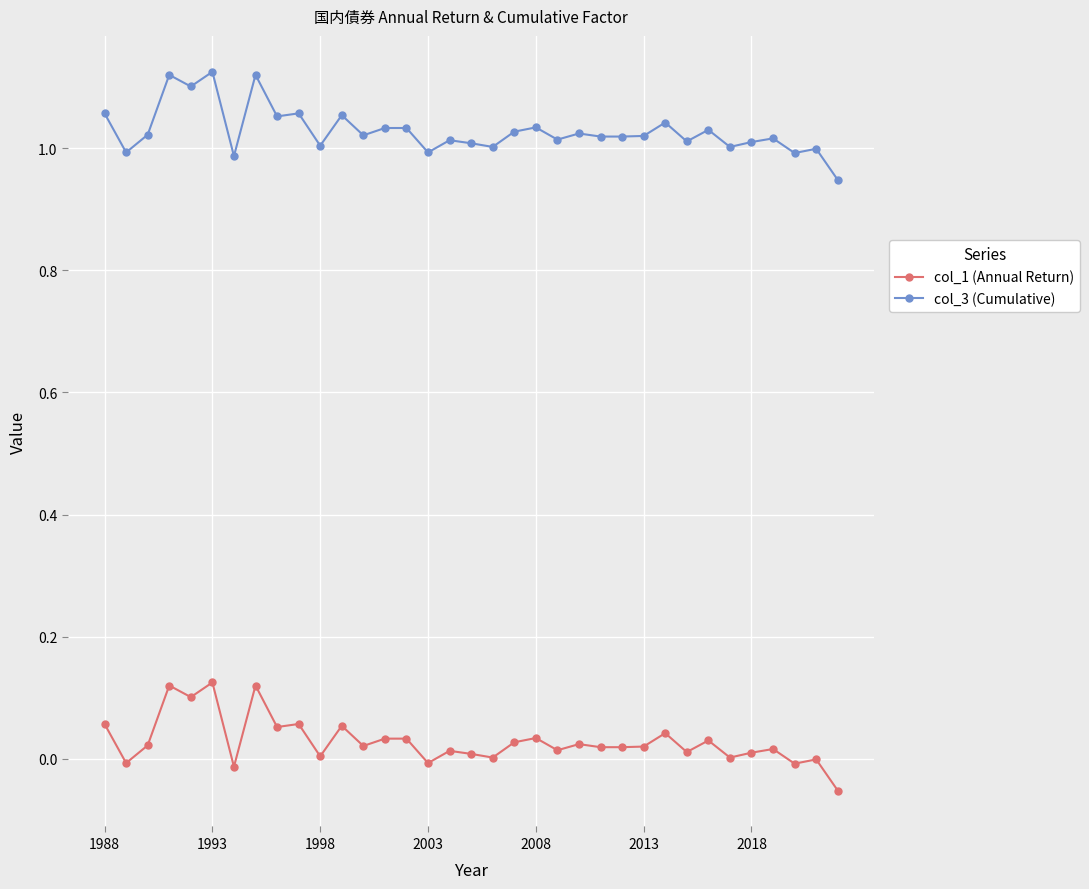

Which series has the largest total across all categories?

col_3 (Cumulative)